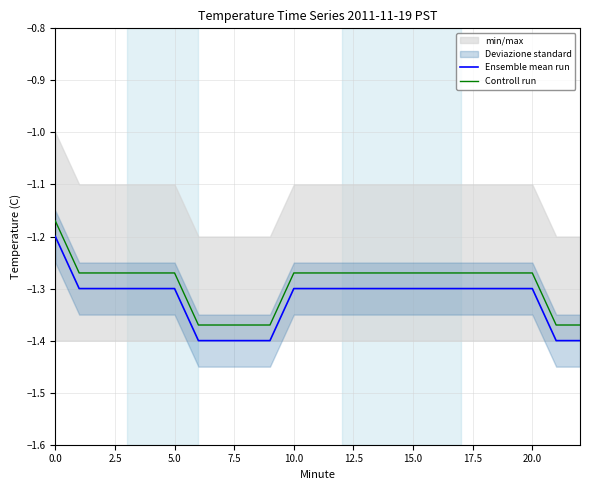

What is the average value of the Controll run series?

-1.3